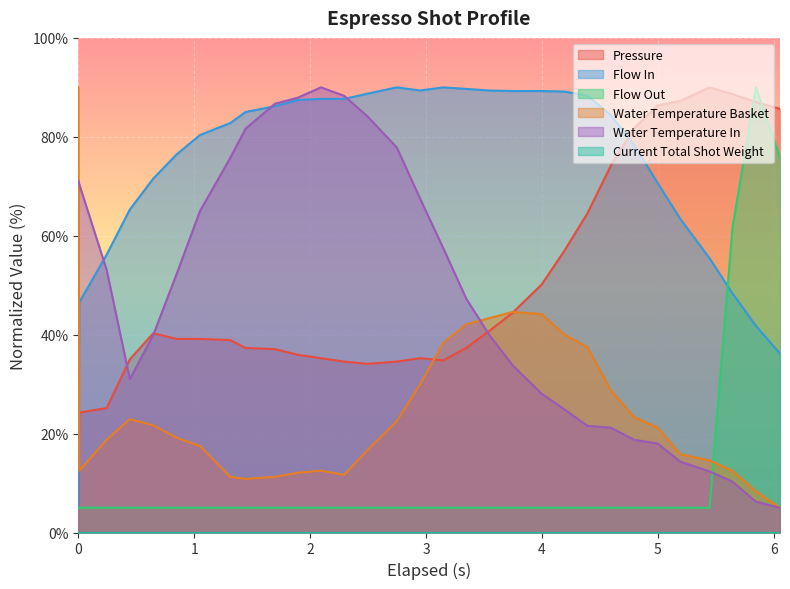

True or false: water_temperature_in has more than 1 interior local peaks.

False